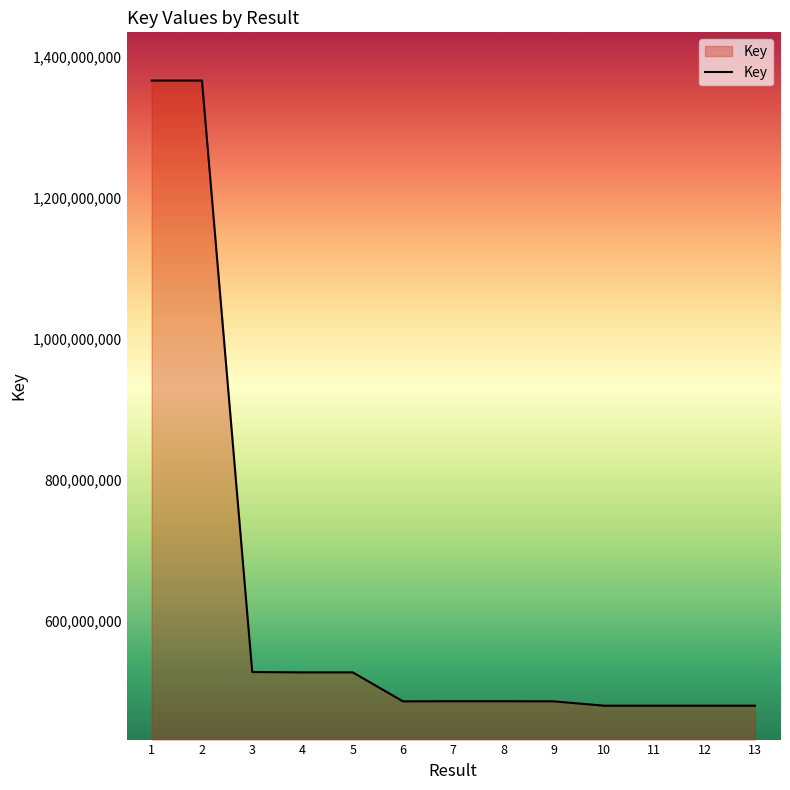

What is the maximum value shown in the chart?

1365987409